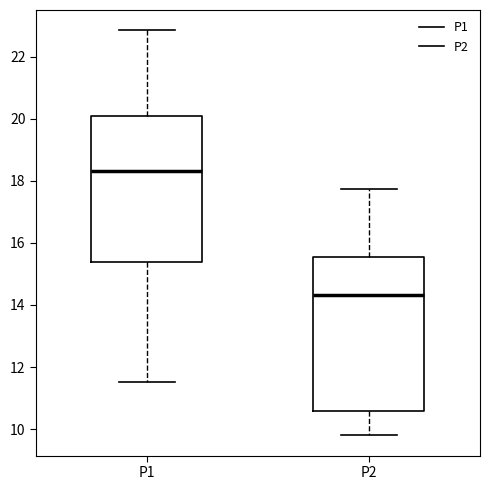

Where does the median line of the box for P2 sit on the y-axis? The values are not printed on the chart, so give them approximately, as read against the axis.

14.4